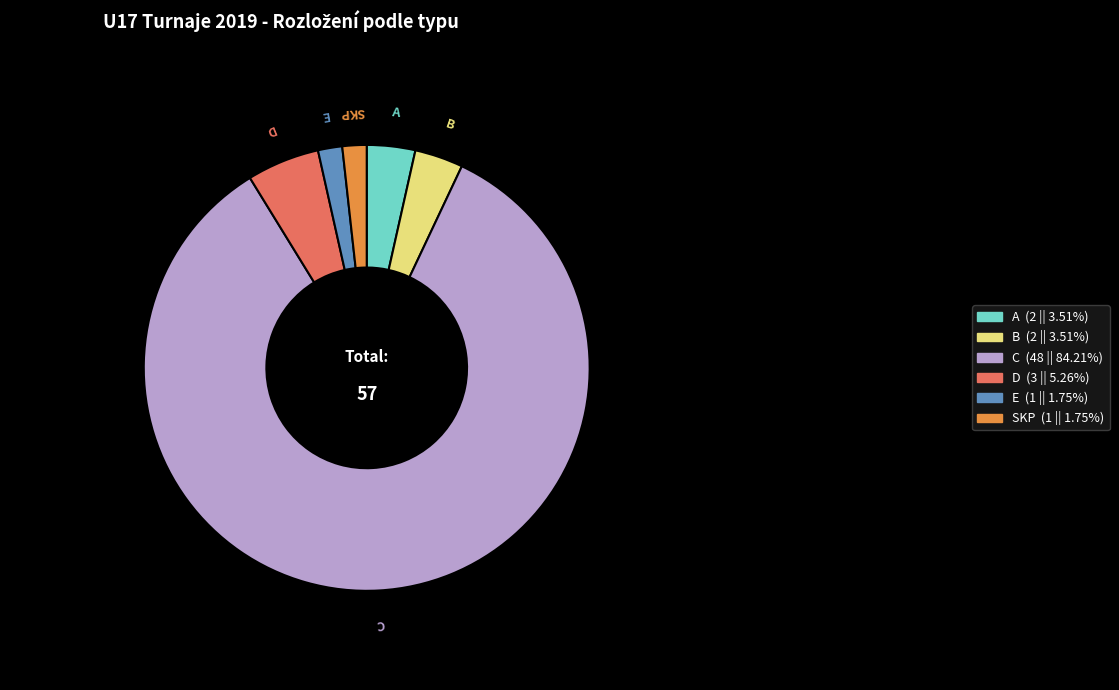

Does C account for over 50% of the chart?

Yes